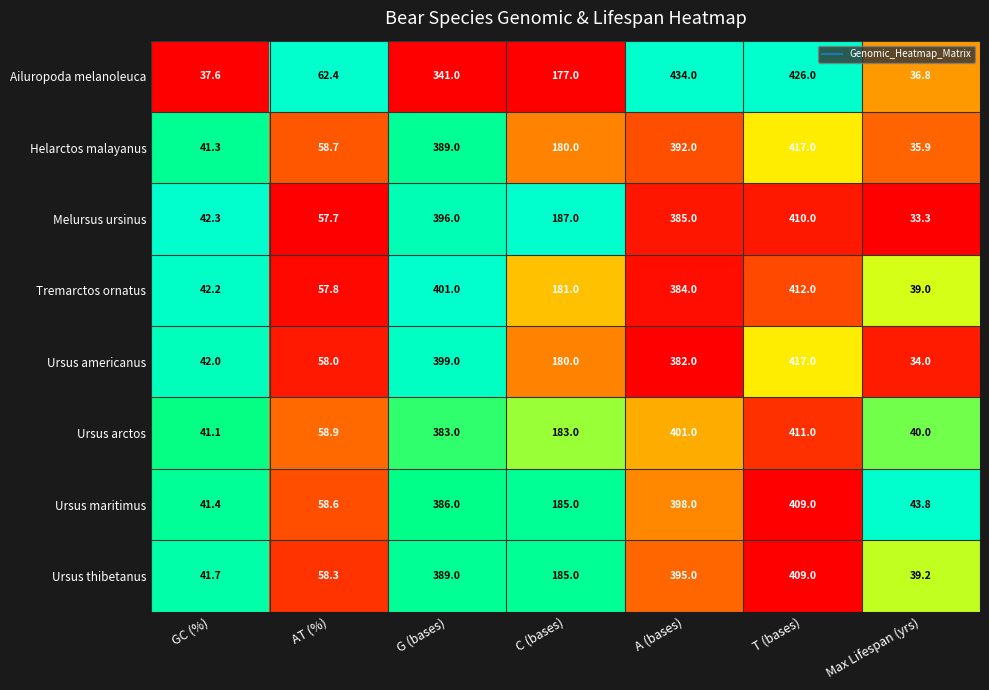

Between C (bases) and T (bases), which series saw the biggest shift?

Ailuropoda melanoleuca